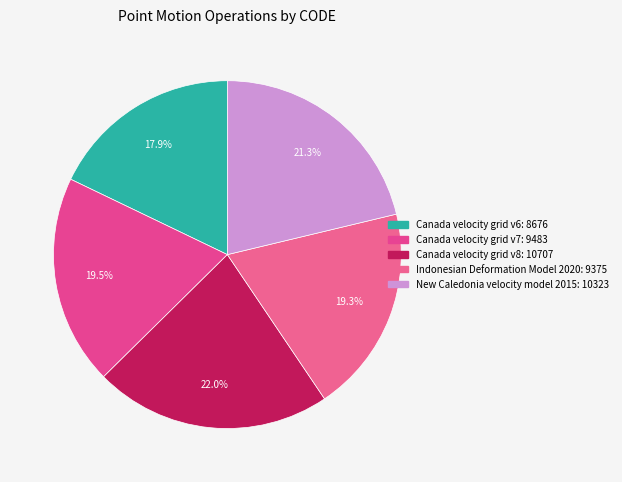

Count the number of slices in the pie.

5